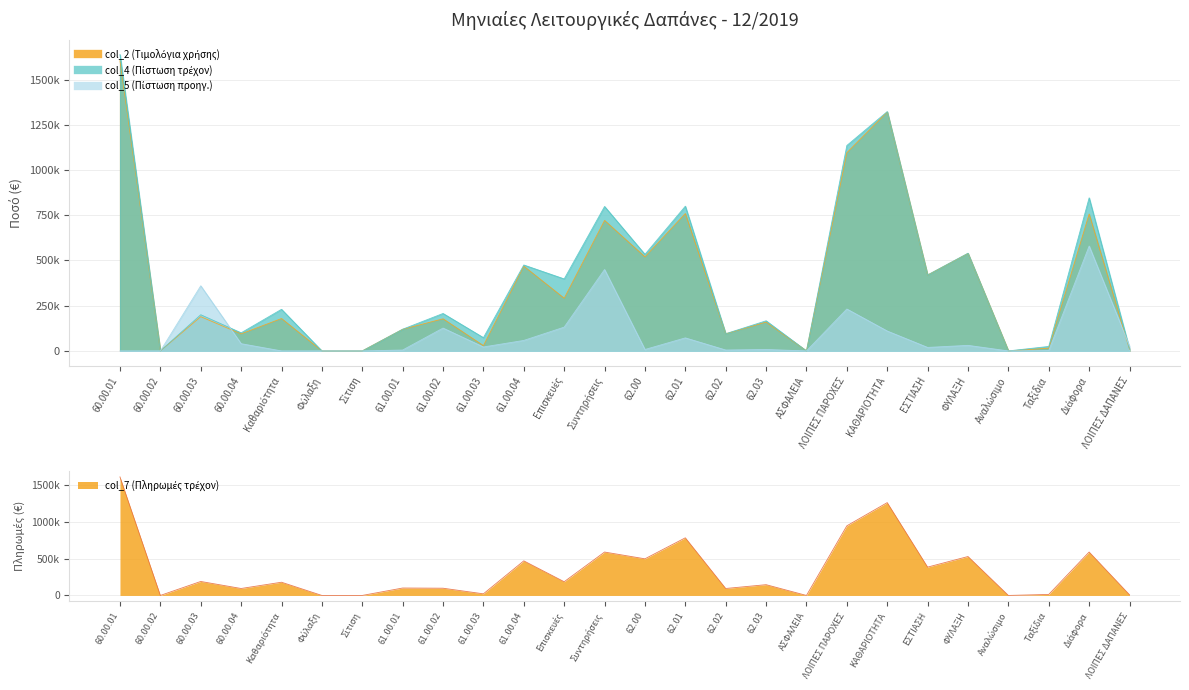

At how many categories does at least one series exceed 612755?

6